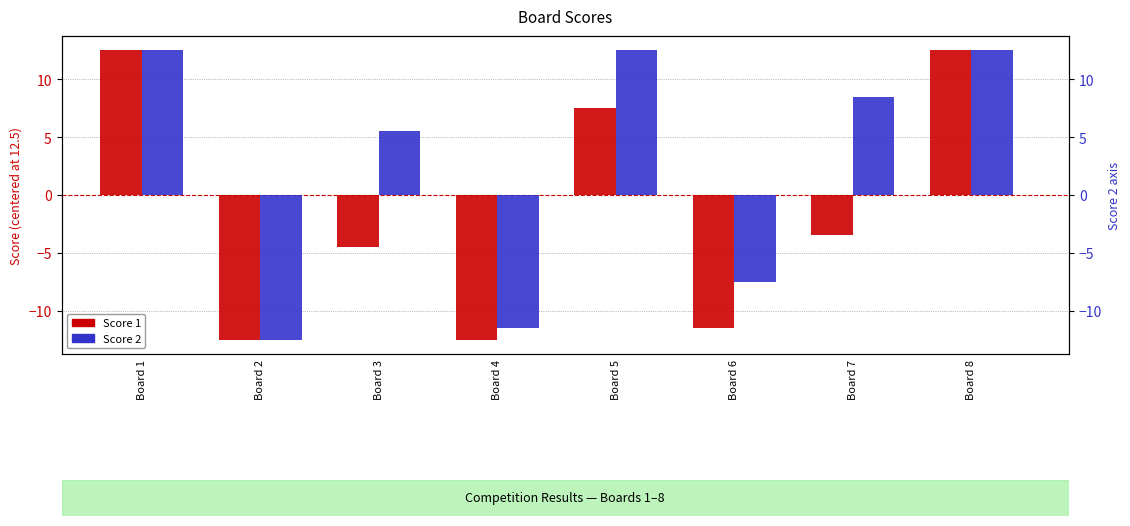

At which category does the chart reach its minimum across all series?

Board 2